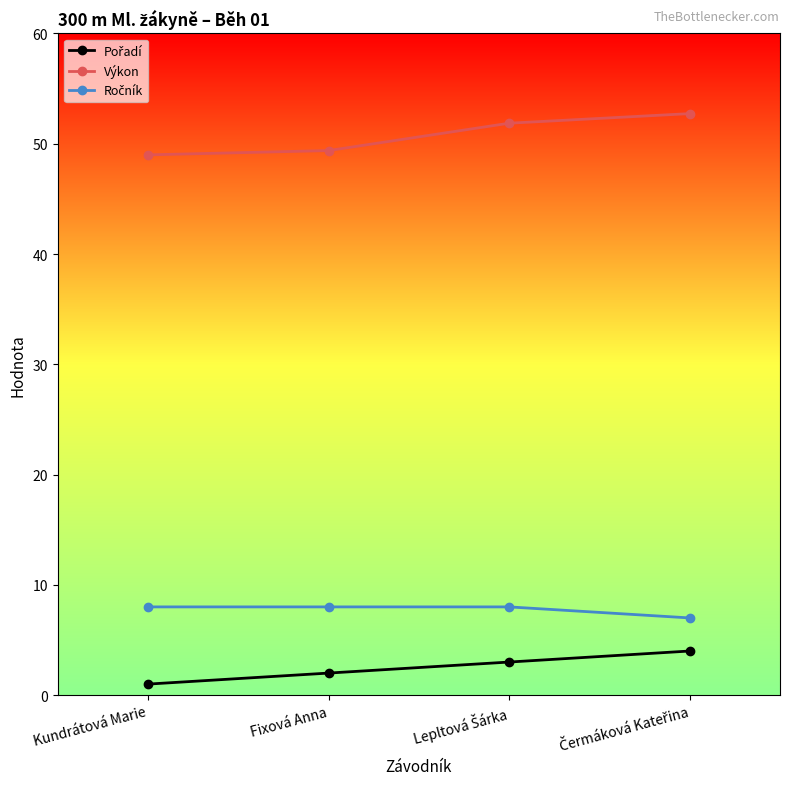

At how many categories does at least one series exceed 40?

4